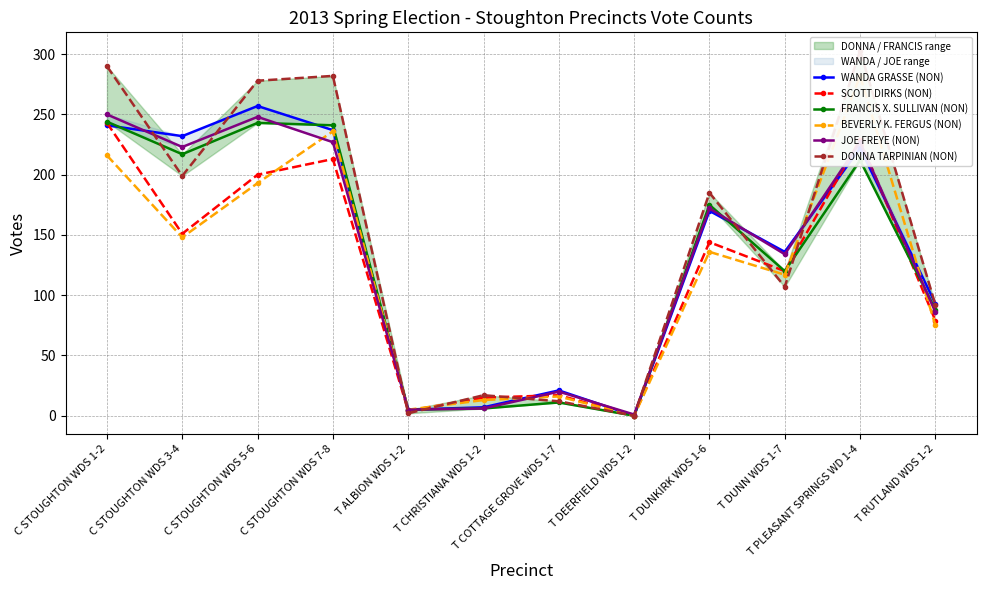

At which category does the chart reach its peak across all series?

T PLEASANT SPRINGS WD 1-4